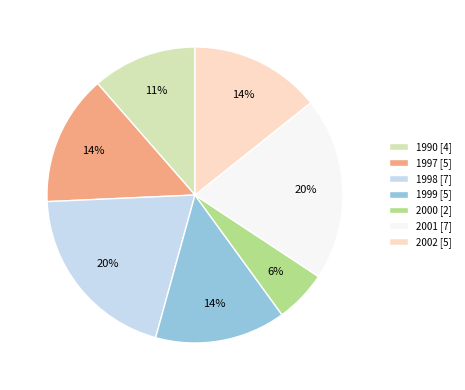

Does 1998 represent more than half of the total?

No